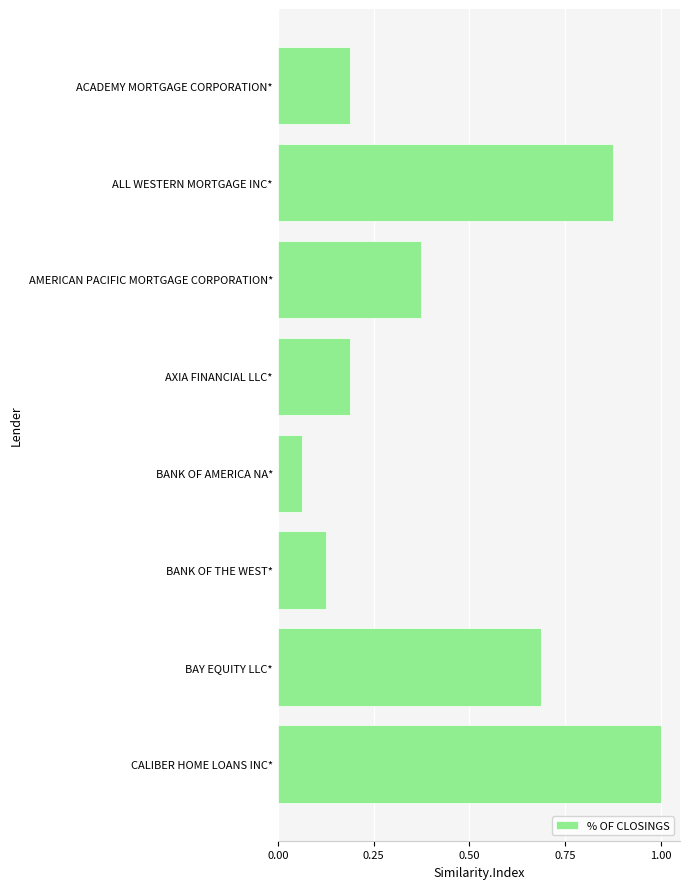

What is the change in value from BANK OF AMERICA NA* to CALIBER HOME LOANS INC*?

+0.9